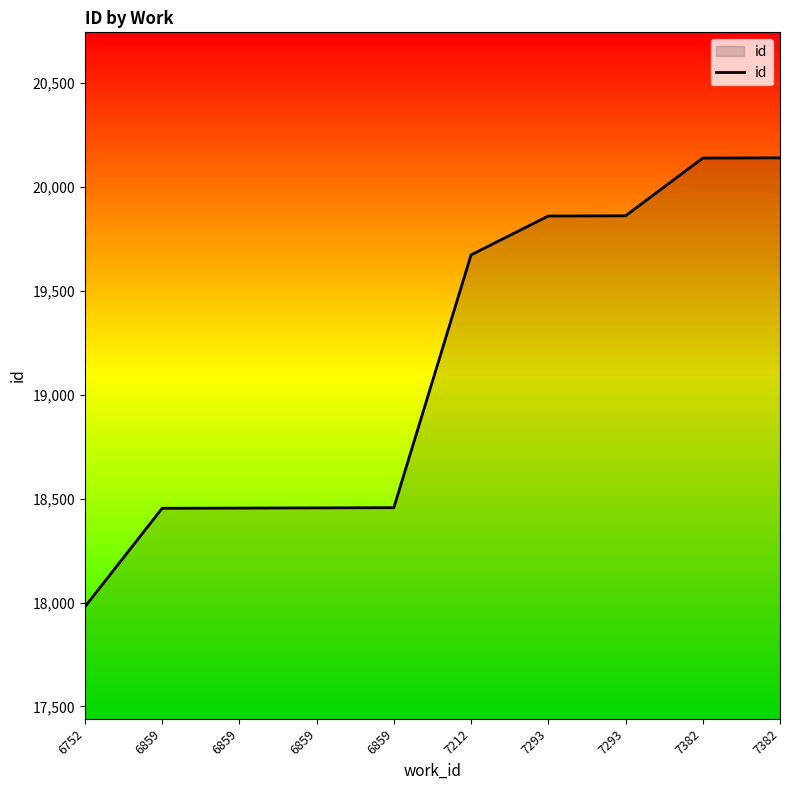

What is the sum of the values at 7382 and 7293?

40003